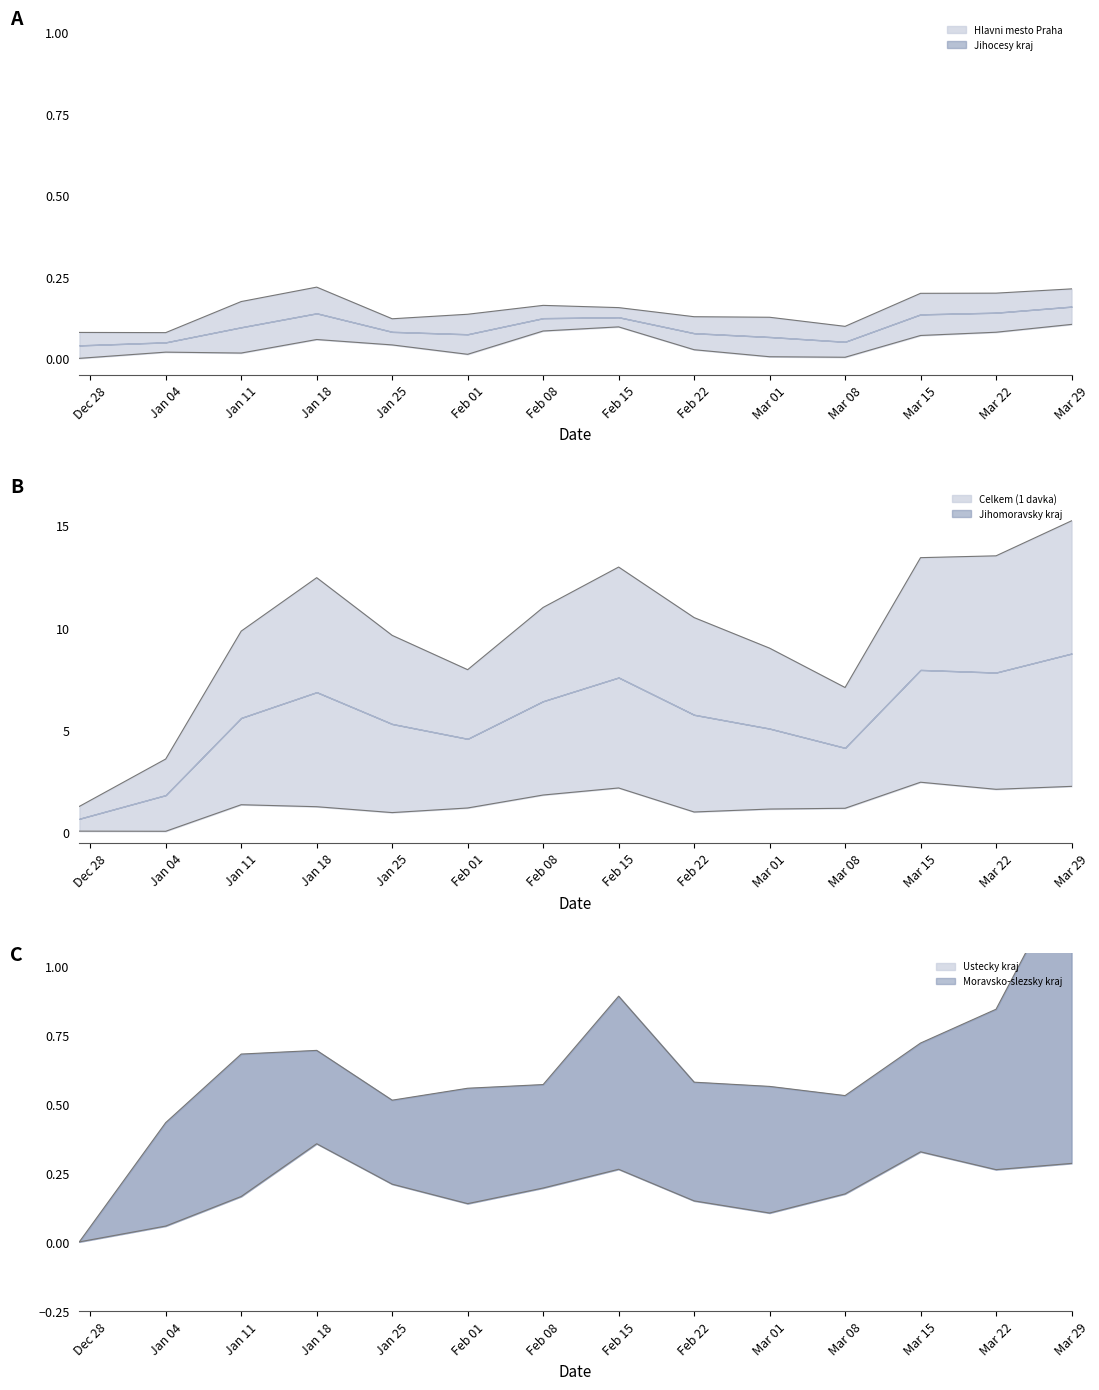

True or false: Celkem (1 davka) and Moravsko-slezsky kraj intersect in this chart.

False